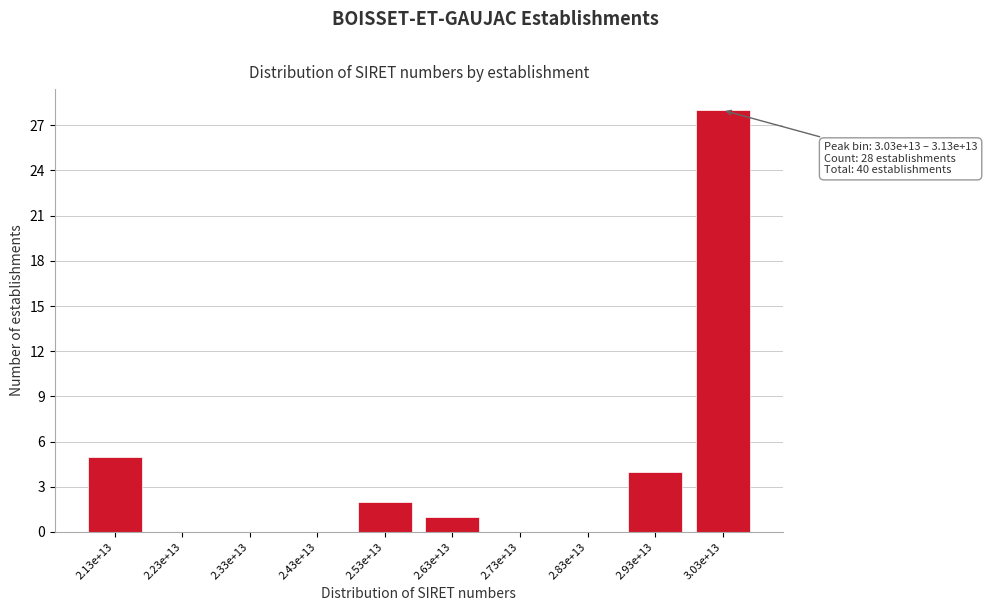

Reading left to right, what are all the values shown in this chart?

2.13e+13=5	2.23e+13=0	2.33e+13=0	2.43e+13=0	2.53e+13=2	2.63e+13=1	2.73e+13=0	2.83e+13=0	2.93e+13=4	3.03e+13=28